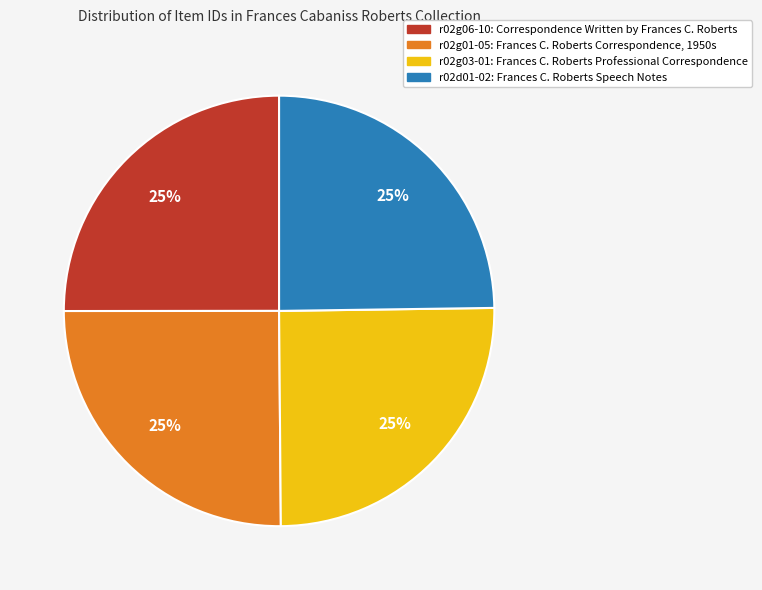

True or false: r02d01-02: Frances C. Roberts Speech Notes accounts for 25% of the total.

True